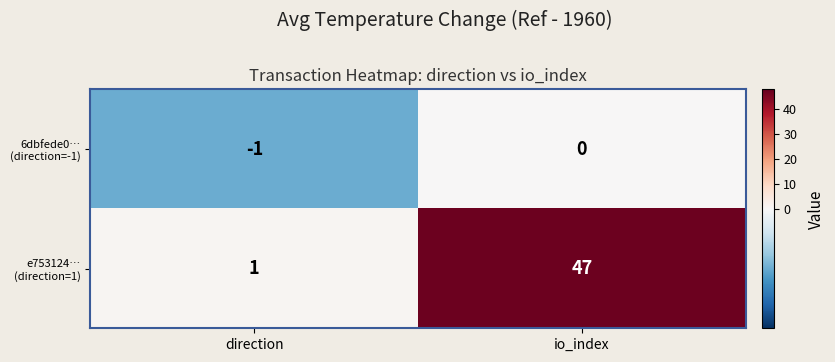

What is the maximum value shown in the chart?

47